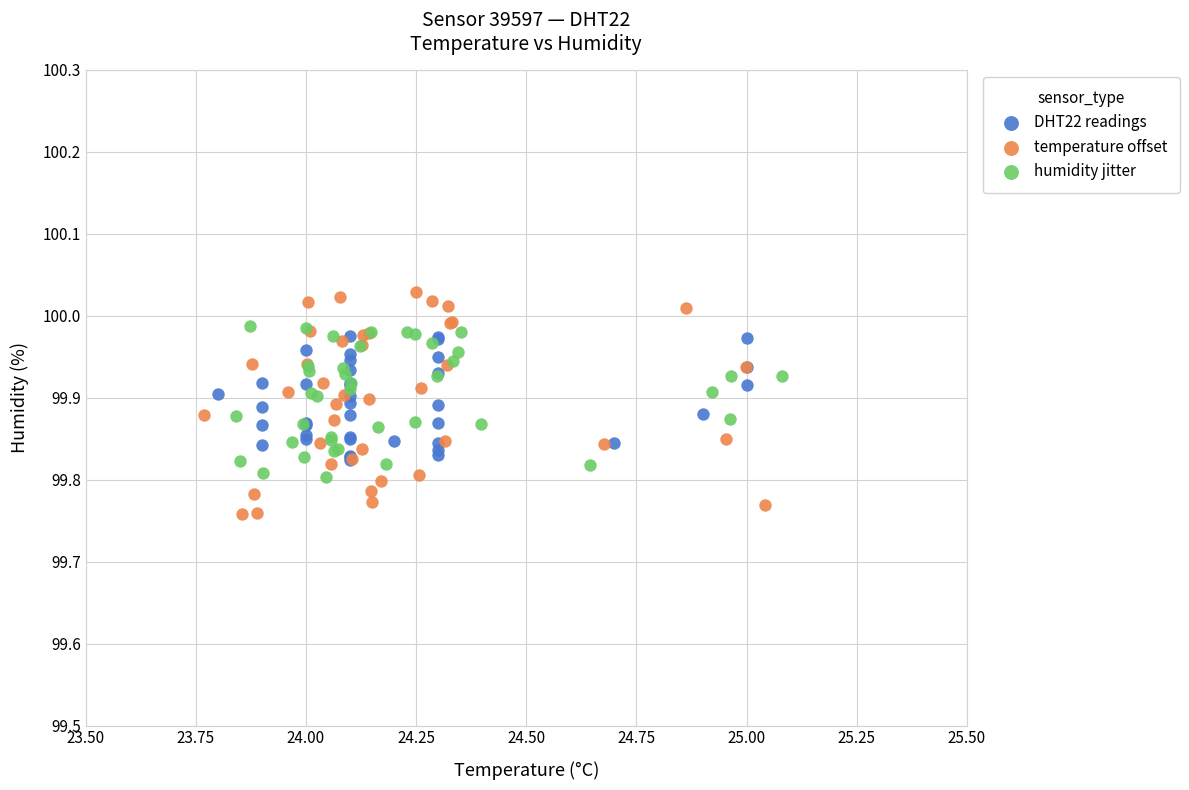

Which series reaches the minimum Y coordinate?

temperature offset